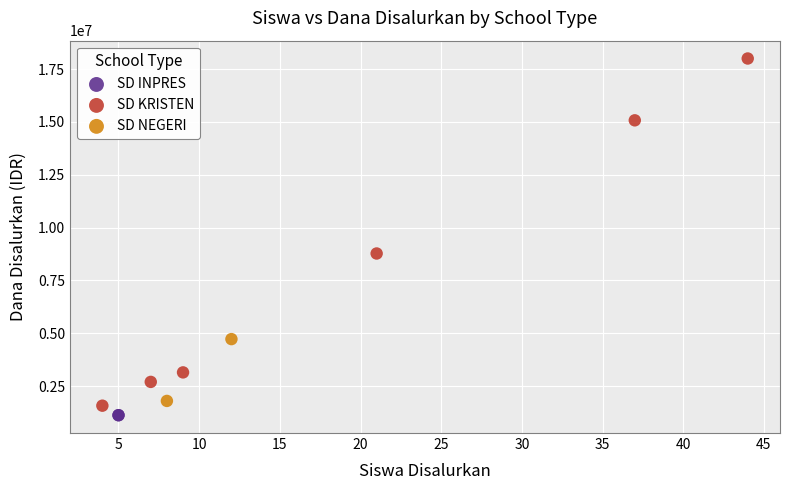

What are all the series names shown in the legend?

SD INPRES, SD KRISTEN, SD NEGERI